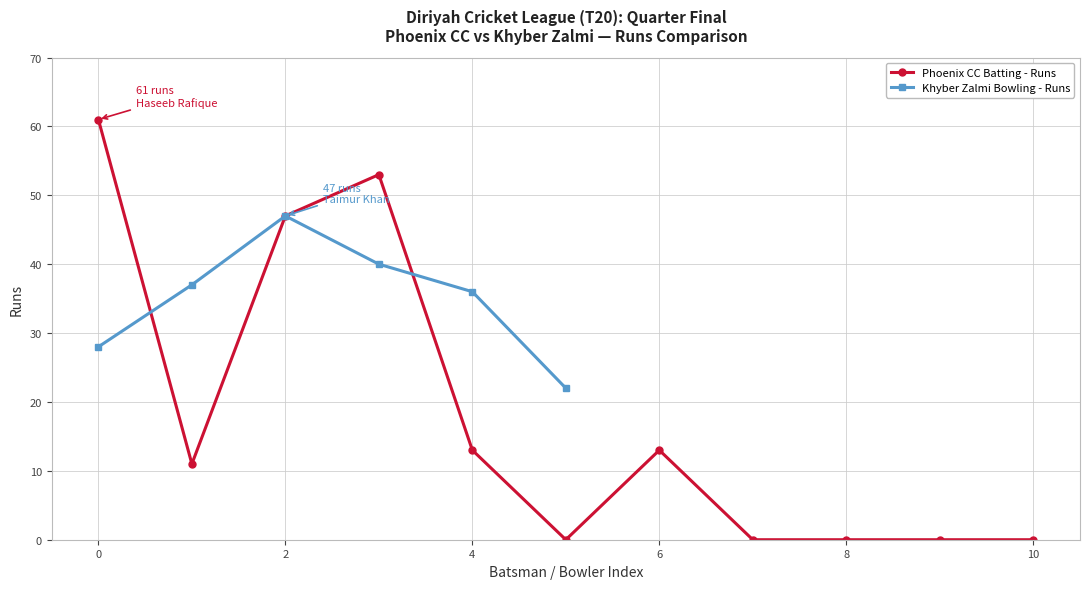

Does the chart display data point markers on the line(s)?

Yes